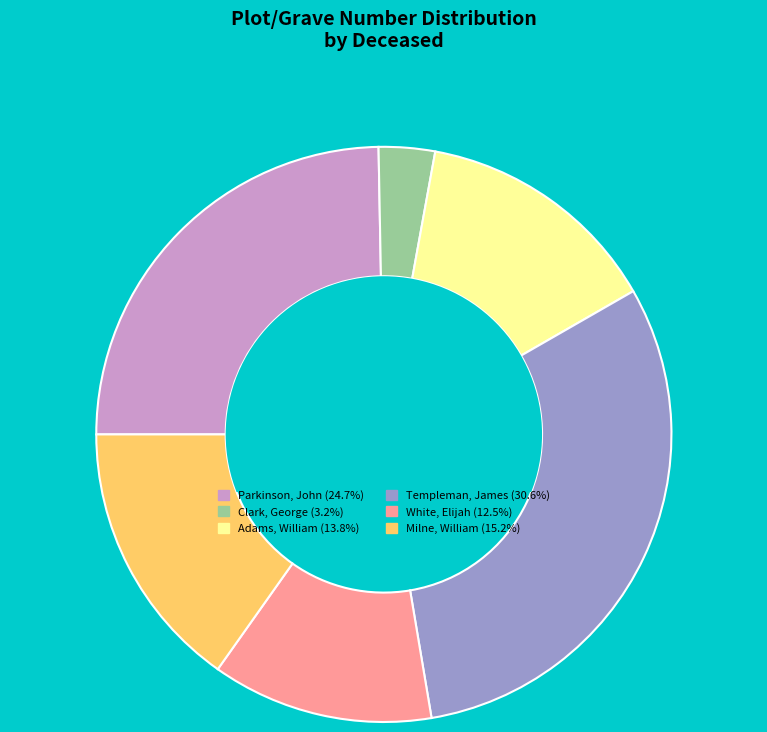

Is it true that Templeman, James is 31% of the pie?

True